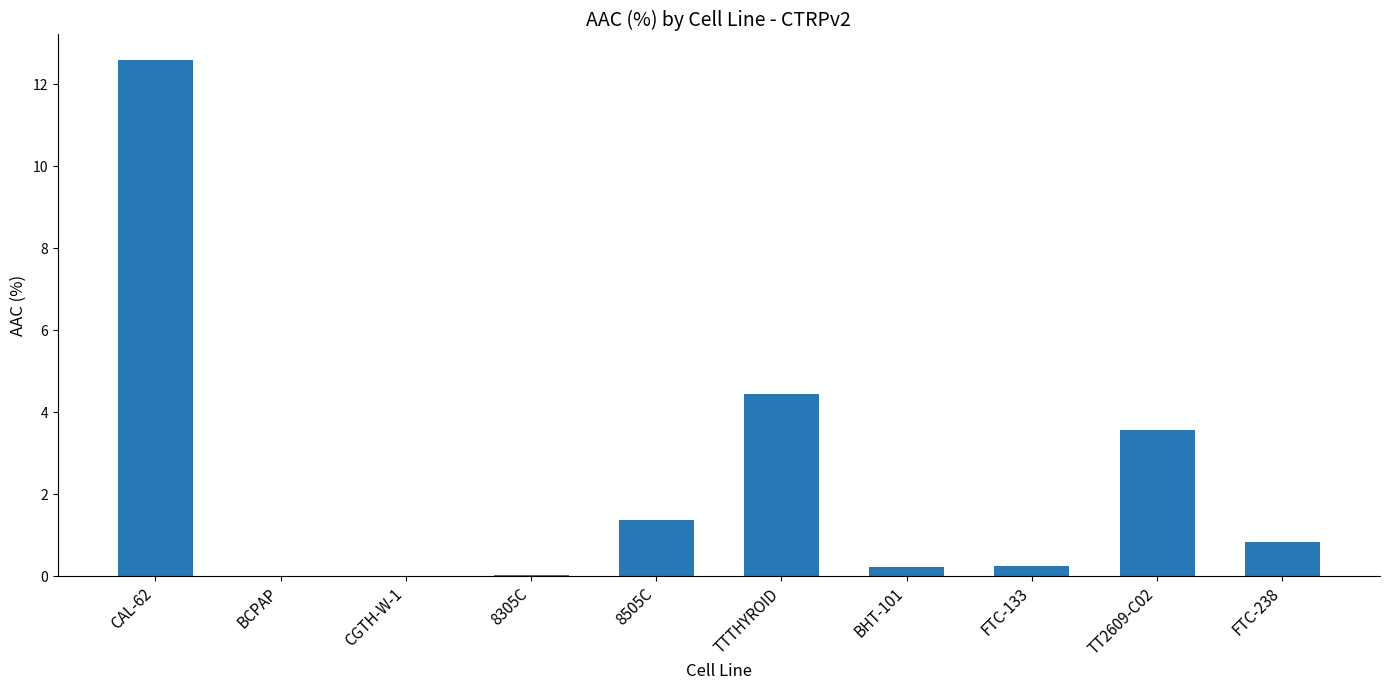

At which category does the chart reach its peak across all series?

CAL-62